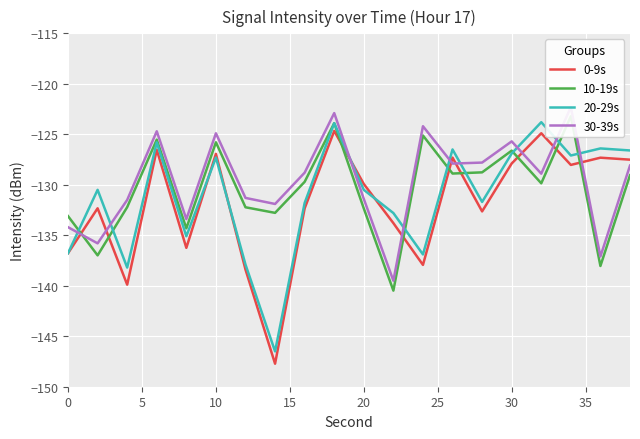

How many data points in 10-19s are less than -129?

12